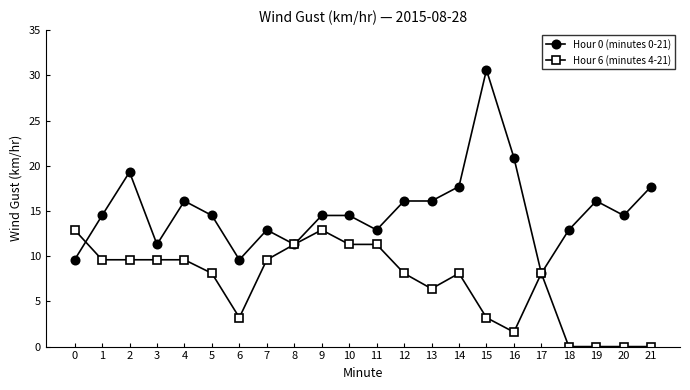

How many categories are shown in the chart?

22